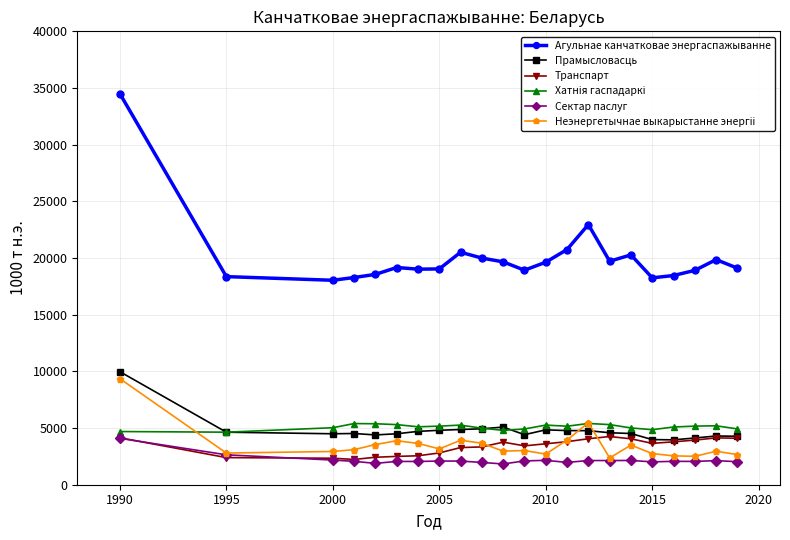

What is the difference between the maximum and minimum values in the Транспарт series?

2021